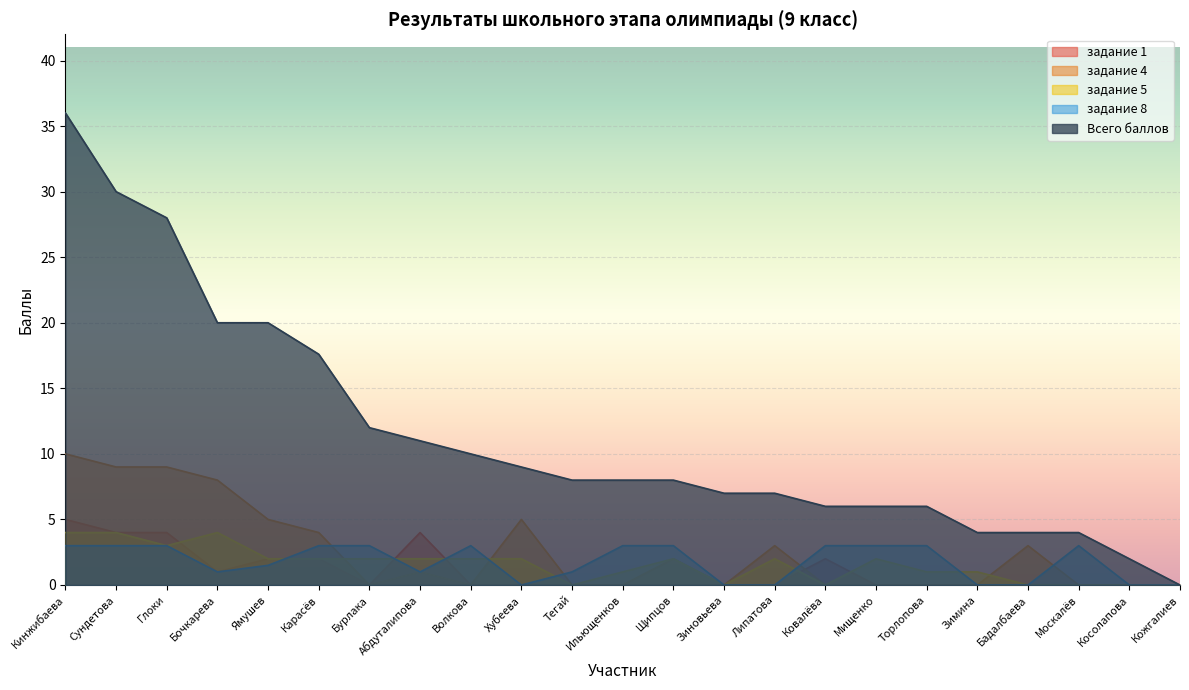

What position from the left is Ямушев?

5